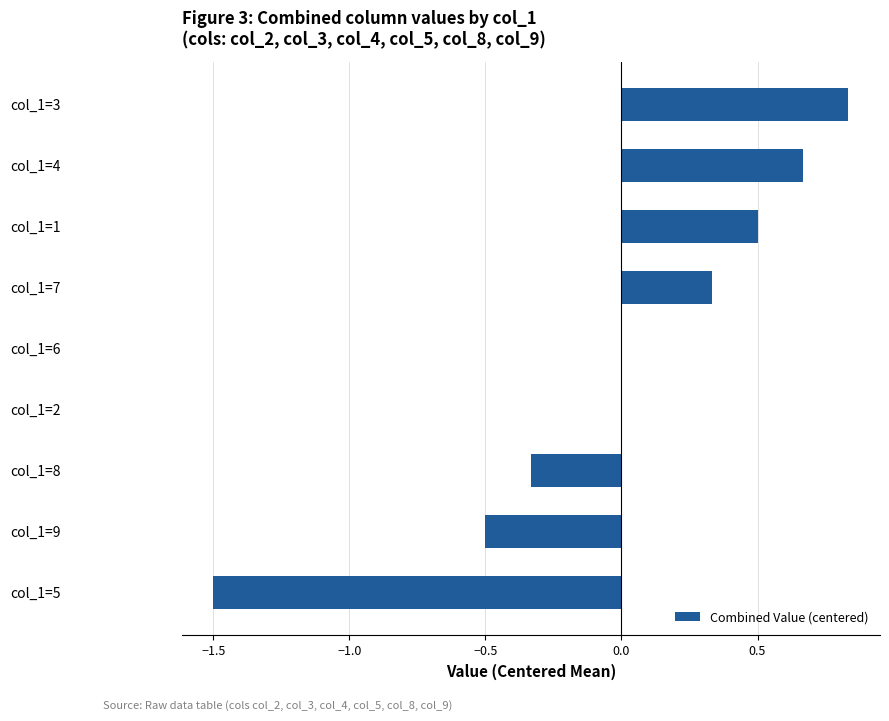

The value at col_1=5 is -1.5. True or false?

True